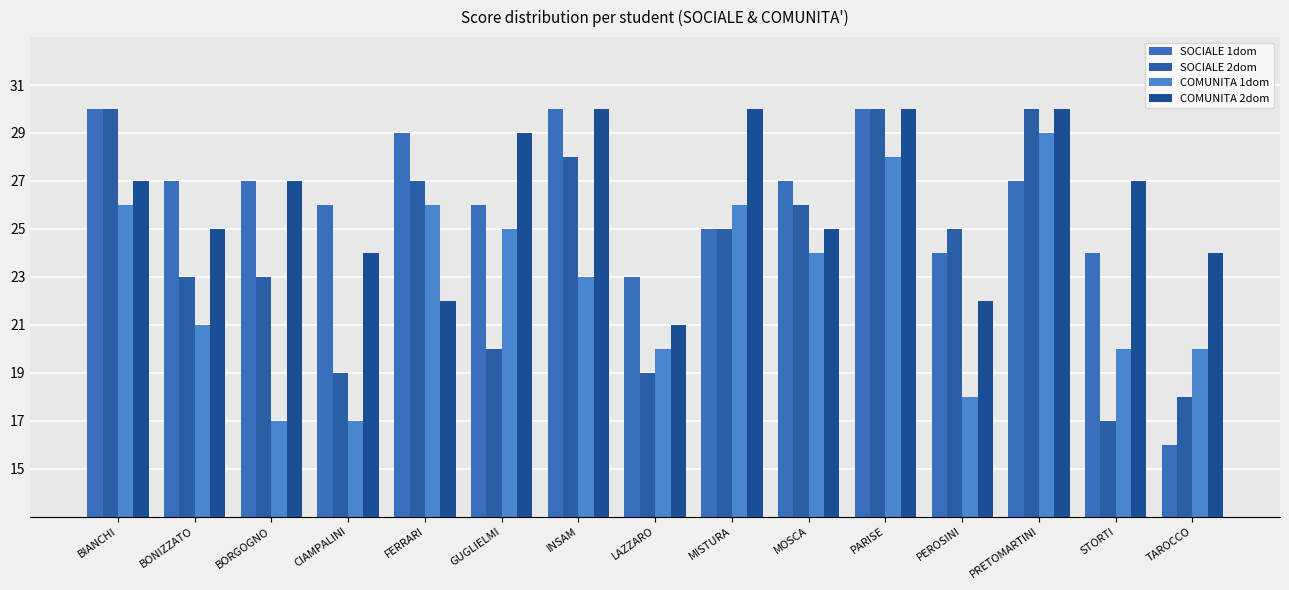

True or false: SOCIALE 1dom has a value of 36 at STORTI.

False